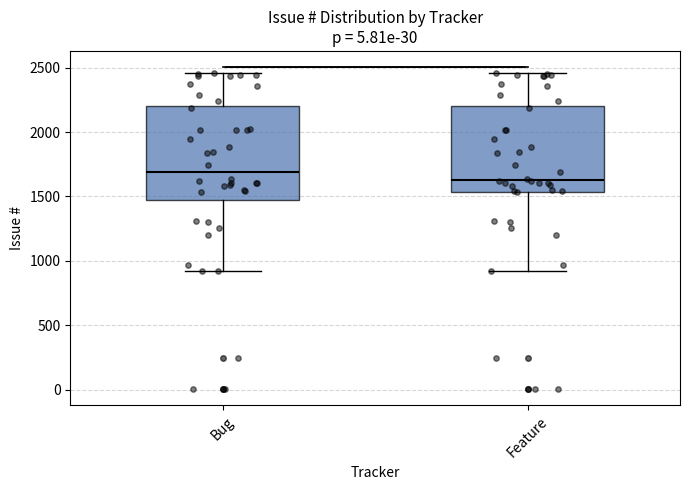

Which box is the tallest, from its lower edge to its upper edge?

Bug